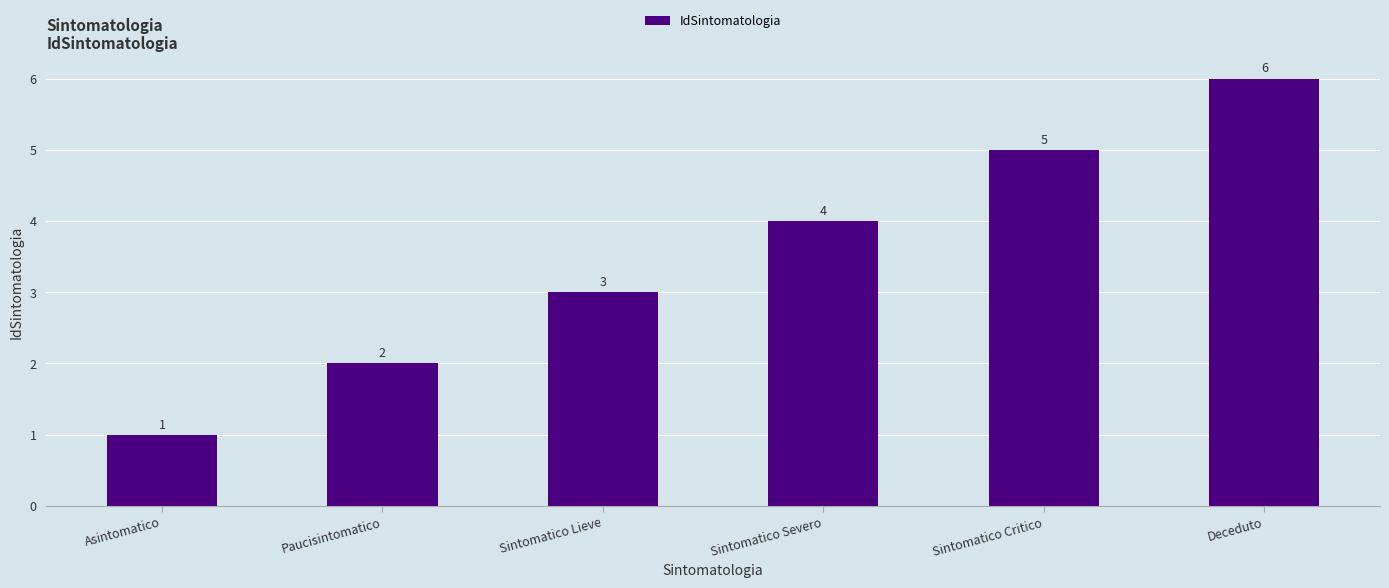

Approximately how many times larger is the value at Sintomatico Severo compared to Sintomatico Critico?

0.8